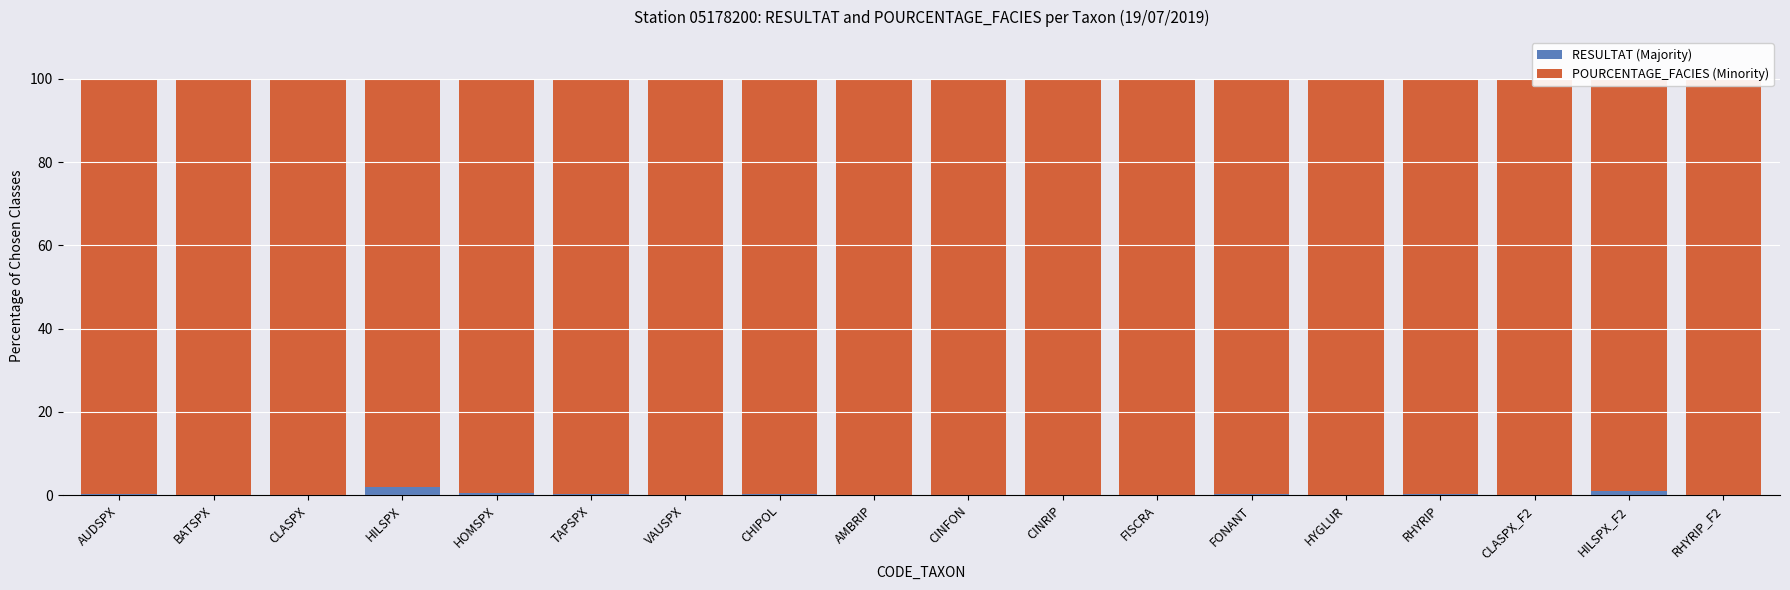

True or false: RESULTAT (Majority) has a value of 0.0 at HYGLUR.

True